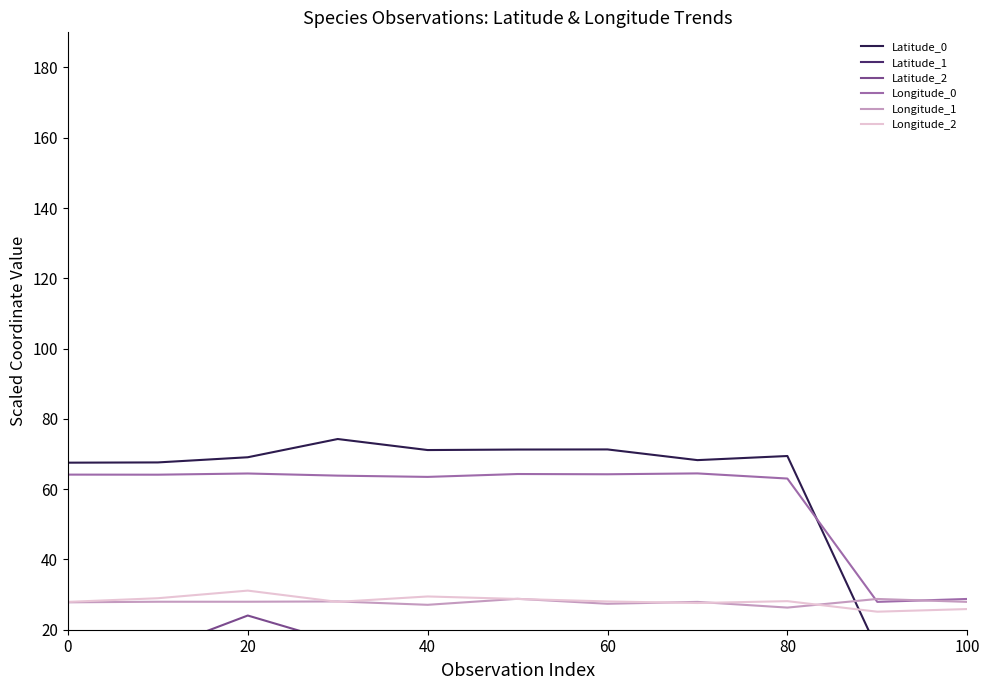

True or false: Longitude_1 has more than 1 points higher than both neighbors.

True